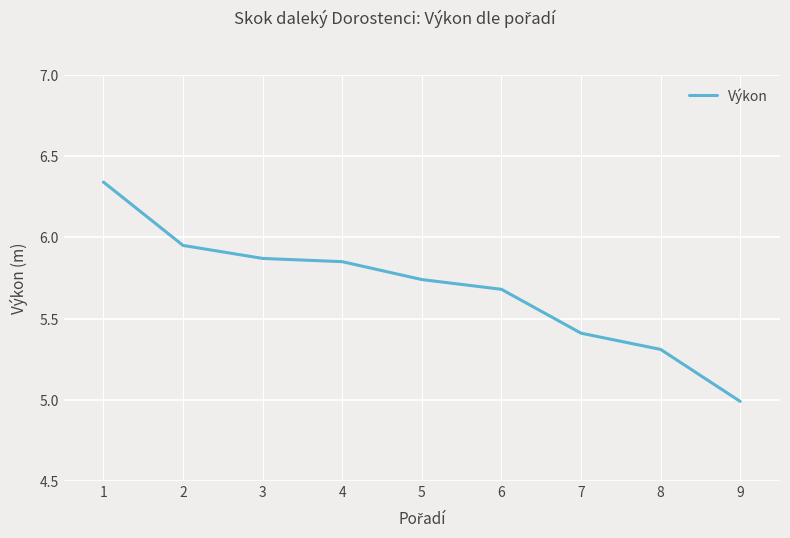

How many lines are shown in the chart?

1